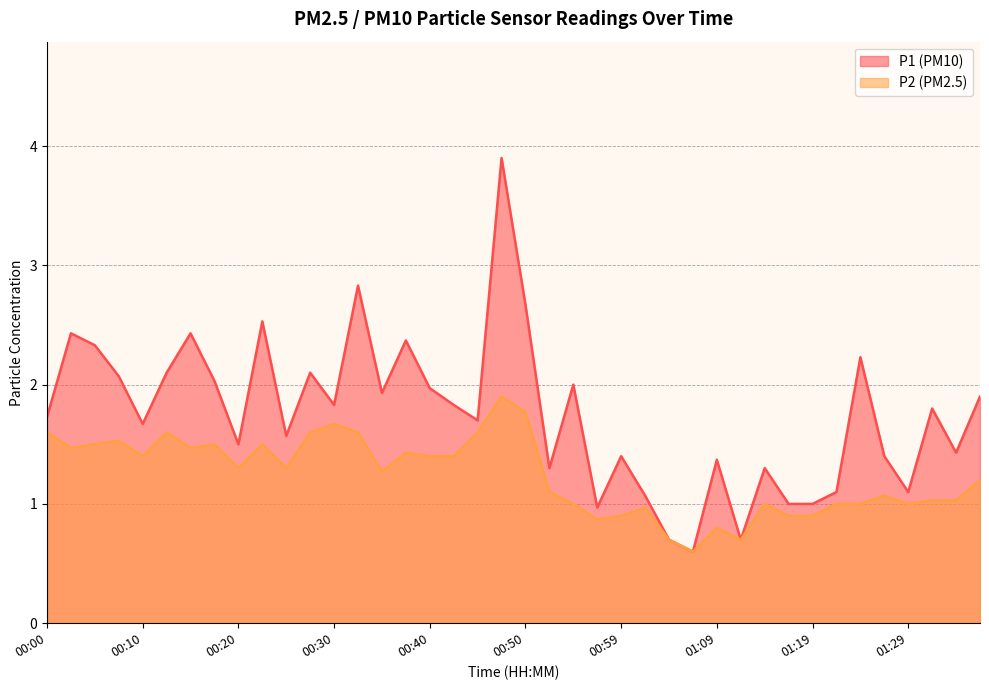

Is it true that P2 equals 1.0 at 01:34?

True